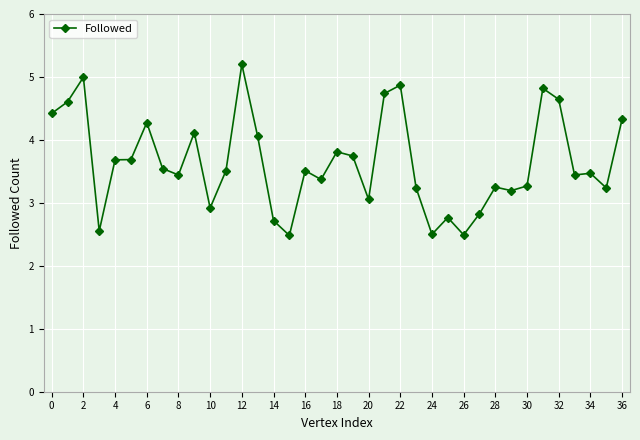

How many lines are shown in the chart?

1